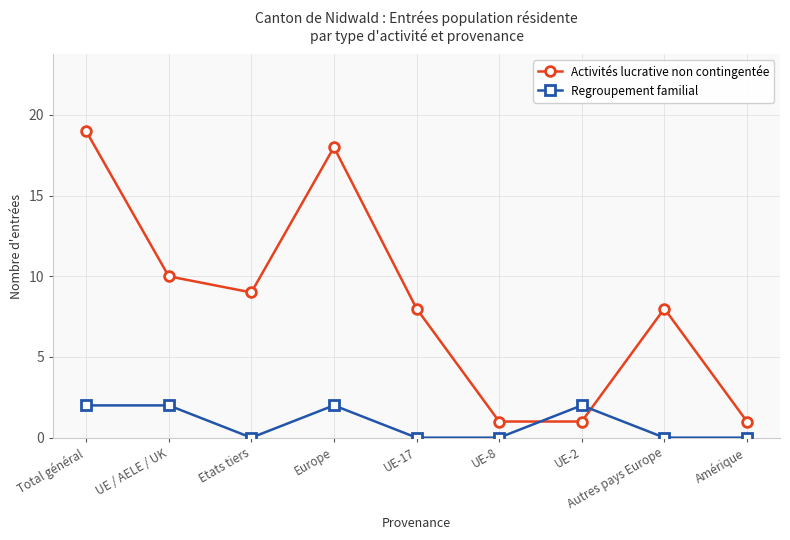

Where is the first local maximum for Activités lucrative non contingentée?

Europe